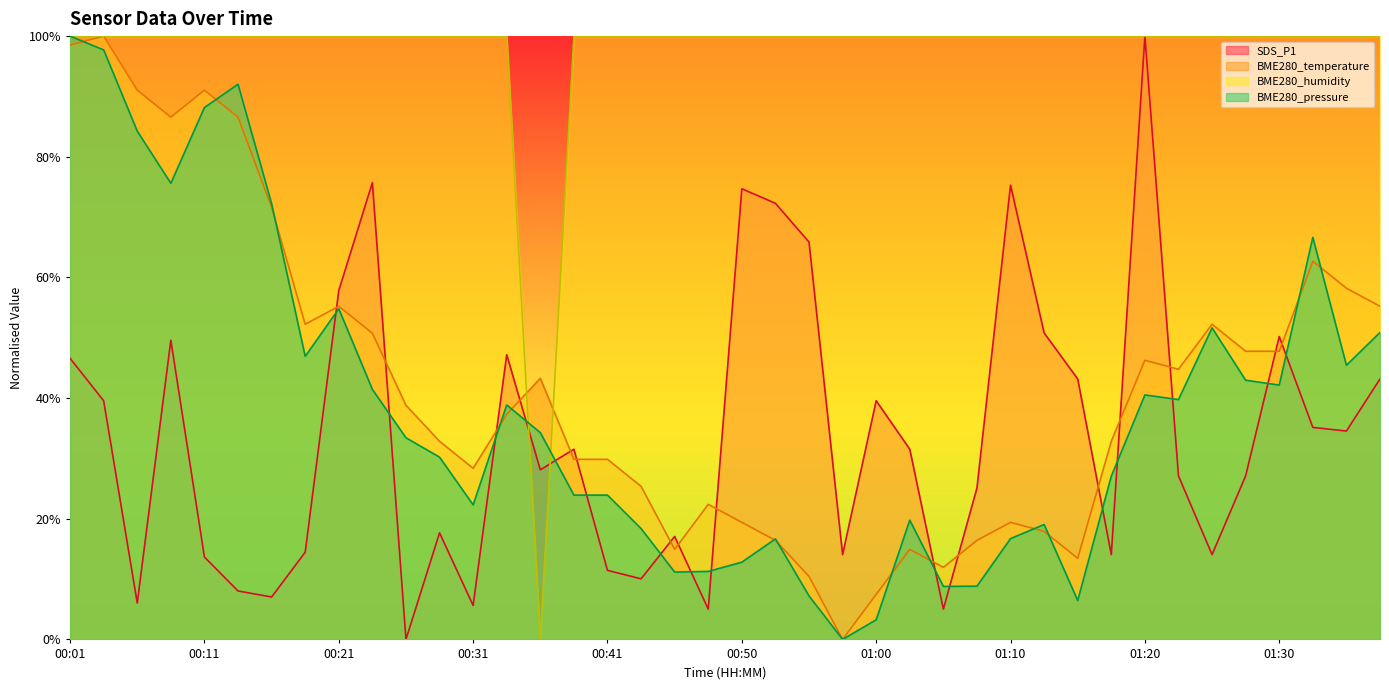

Which series changed the most between 00:21 and 00:26?

SDS_P1